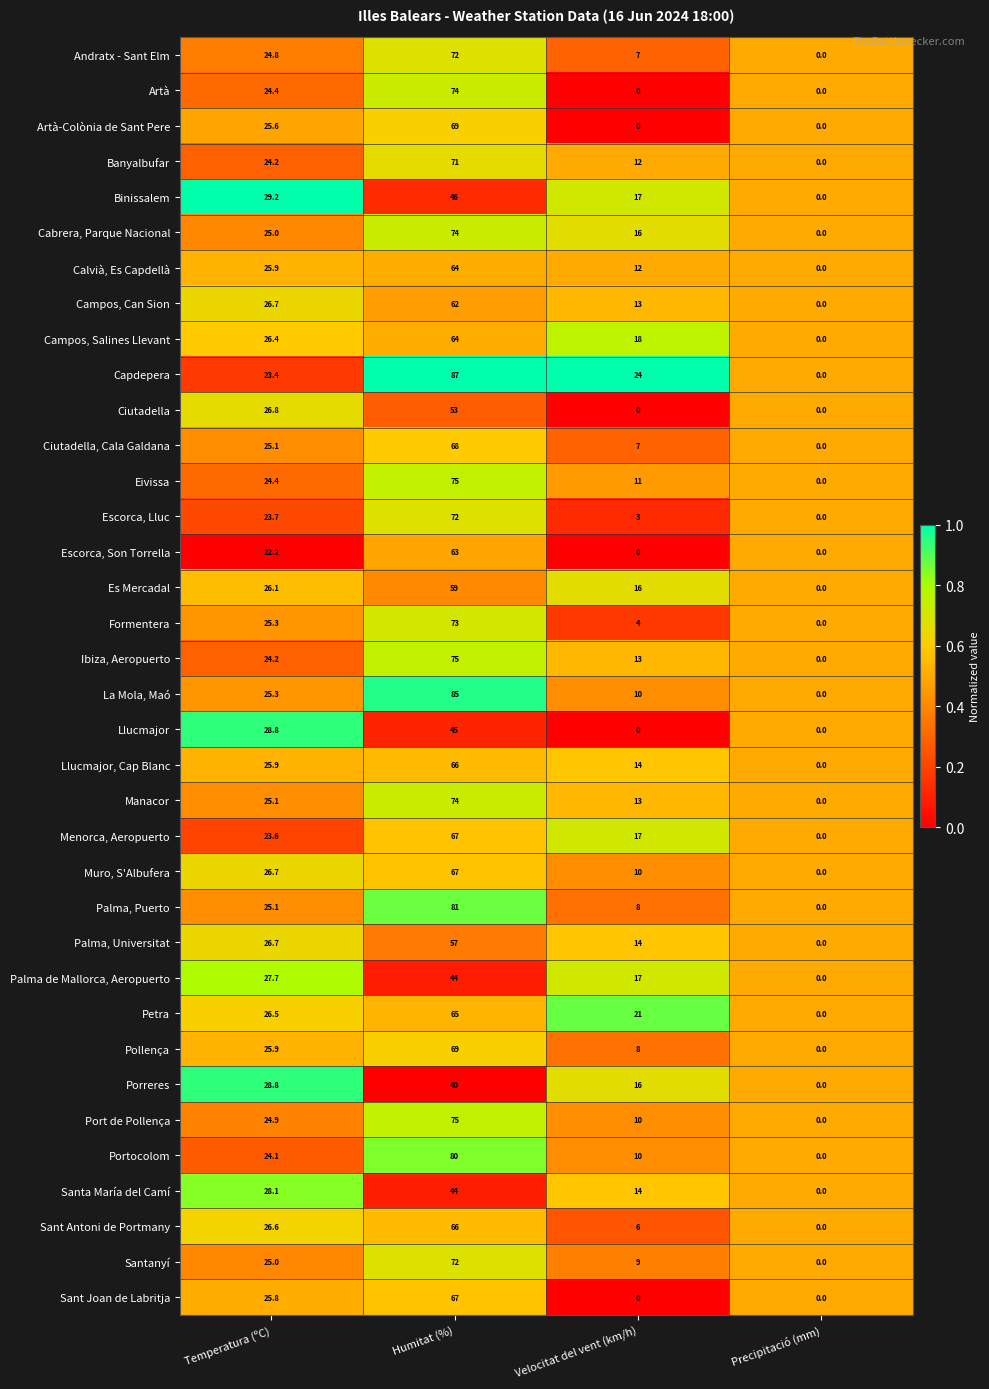

Between Temperatura (ºC) and Humitat (%), which series saw the biggest shift?

Capdepera